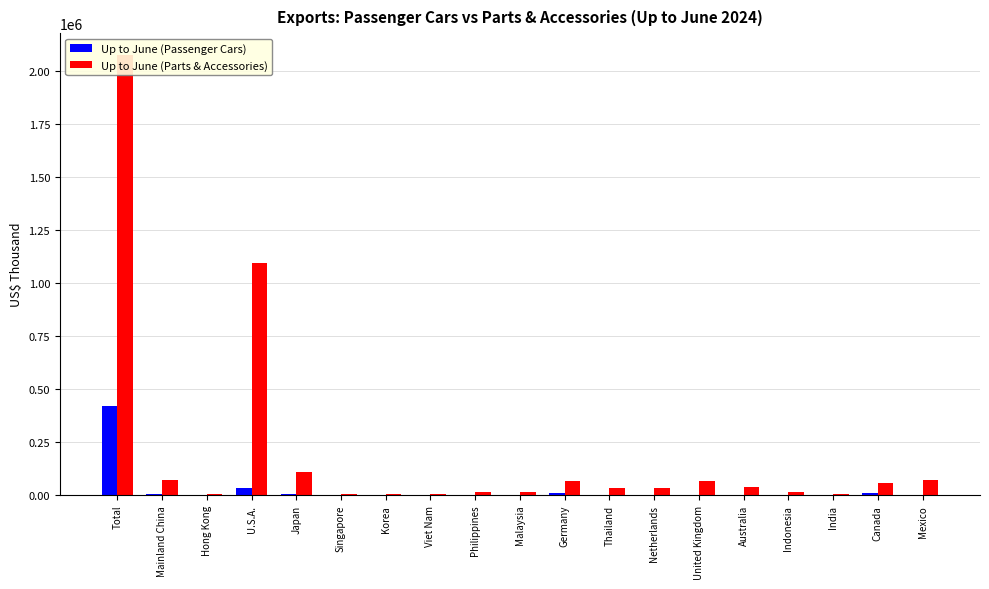

Is it true that Up to June (Parts & Accessories) equals 116115 at Mainland China?

False